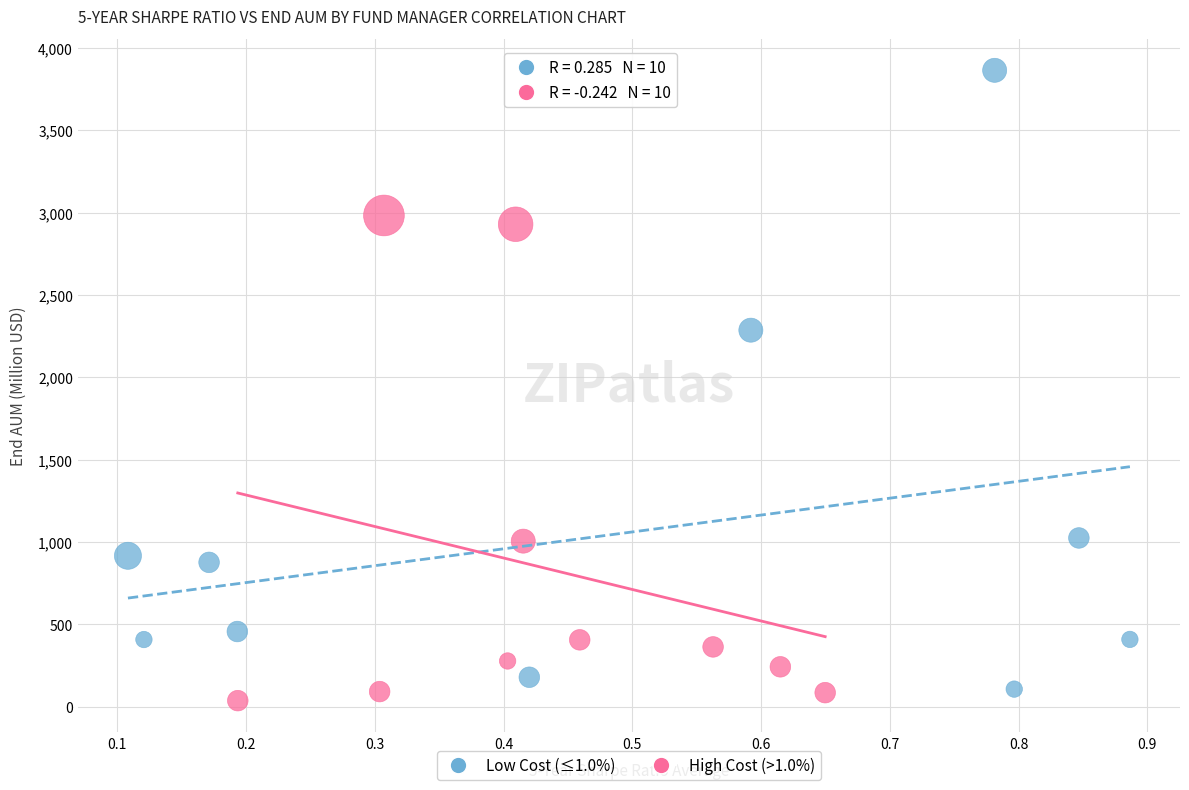

Which series has the largest Y range (max minus min)?

Low Cost (≤1.0%)